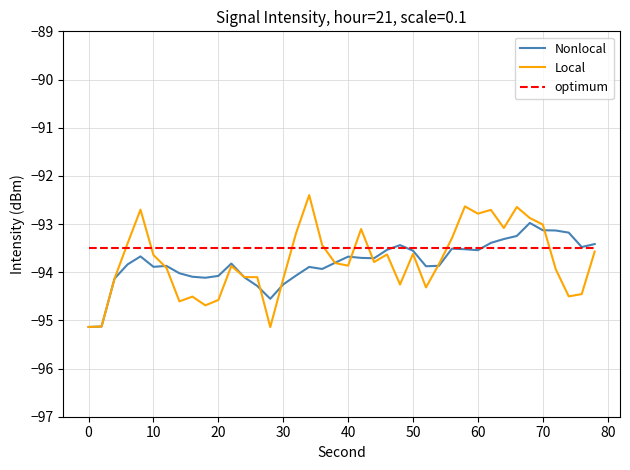

Which series has the largest range (max minus min)?

Local